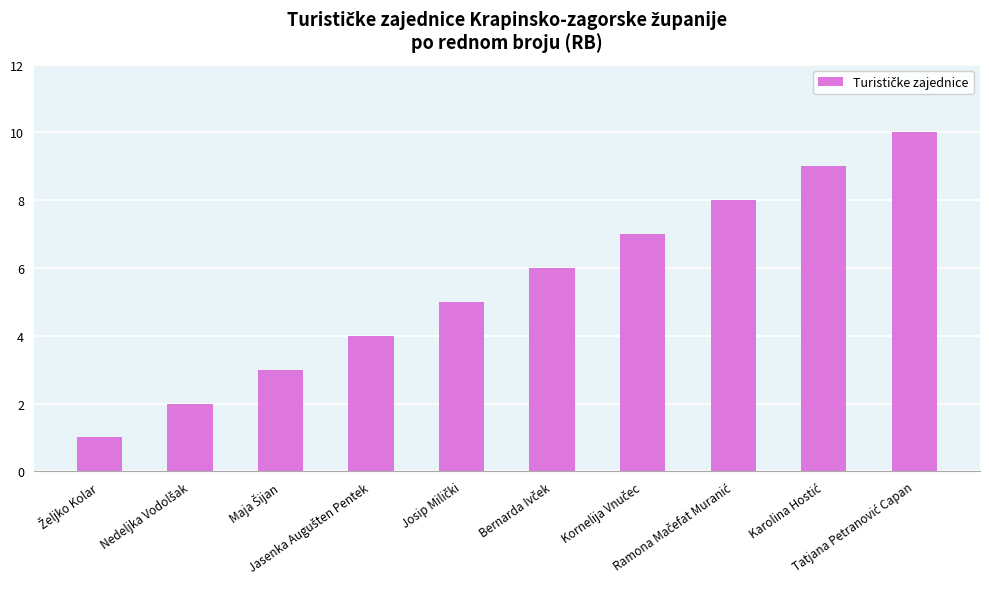

What is the sum of all values?

55